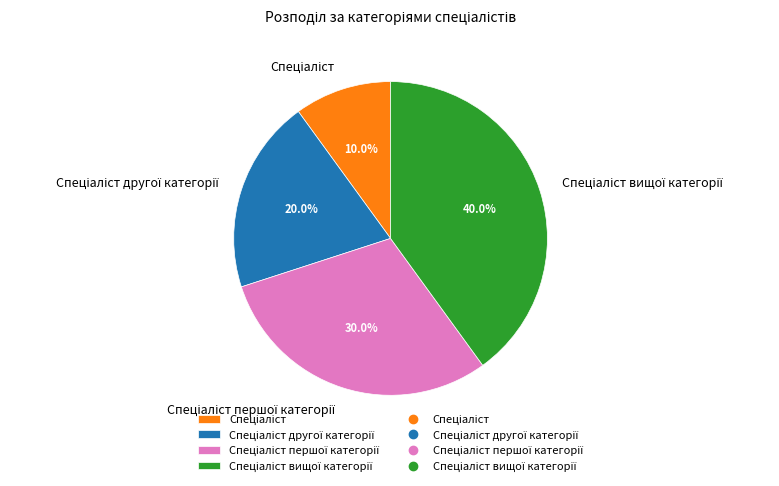

Is there any slice that represents more than half of the pie?

No